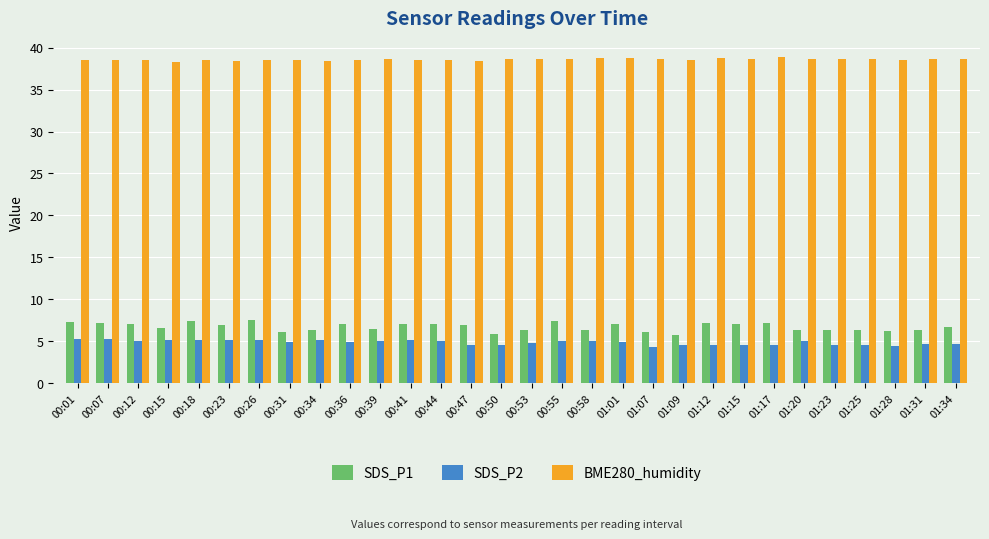

Which series has the widest spread of values?

SDS_P1